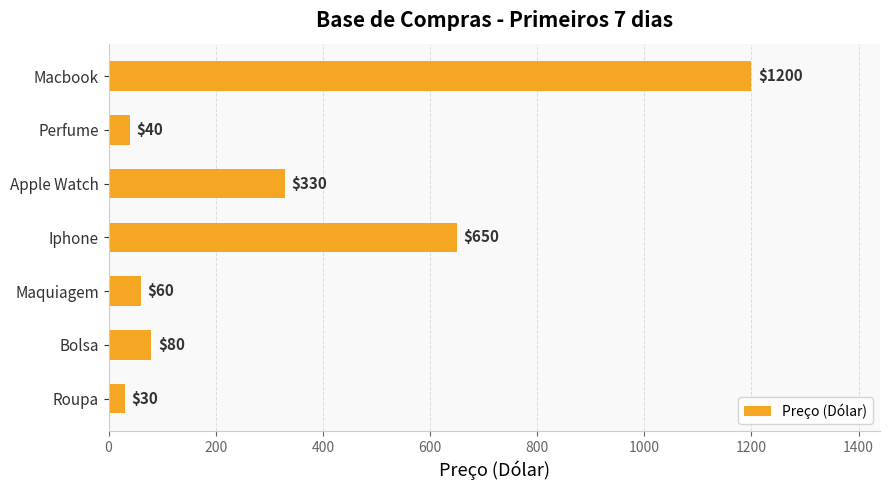

Which has a higher value, Iphone or Bolsa?

Iphone